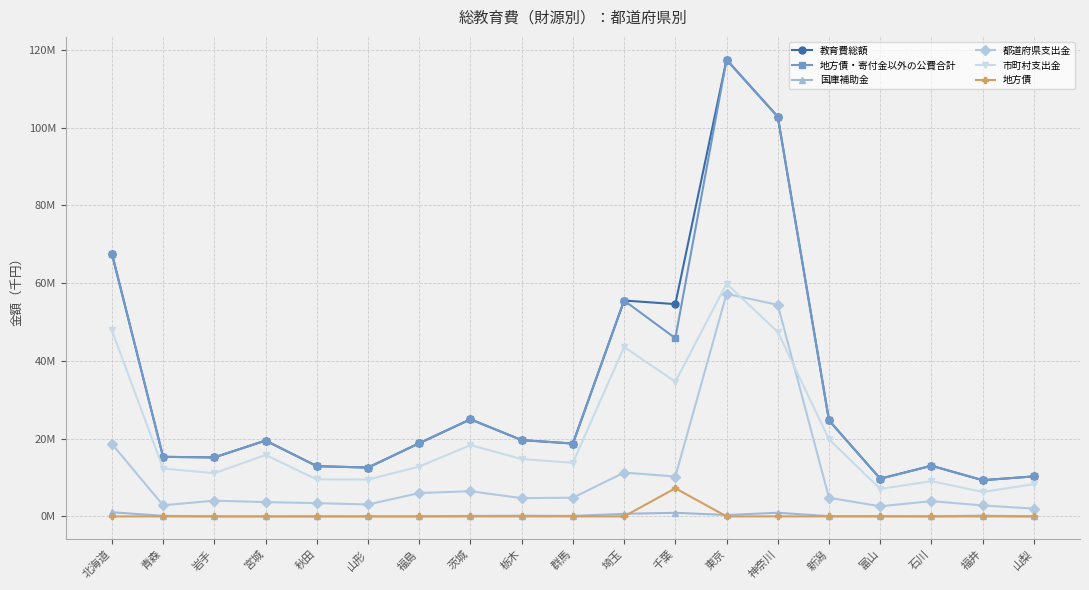

Does the chart have visible grid lines?

Yes